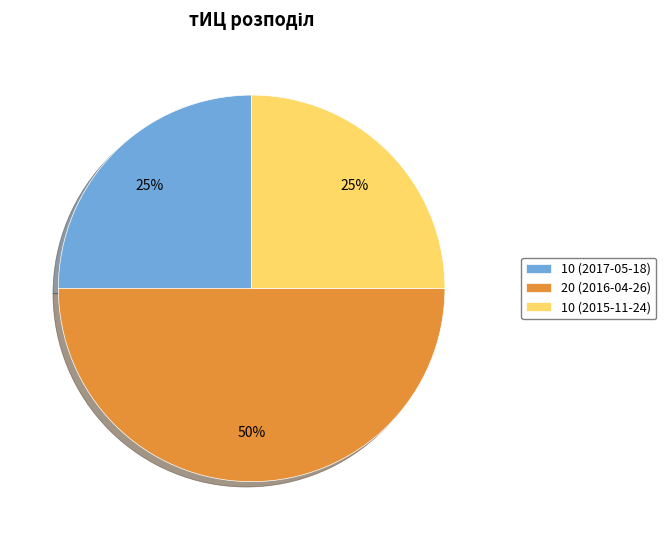

Is it true that 10 (2015-11-24) is 25% of the pie?

True